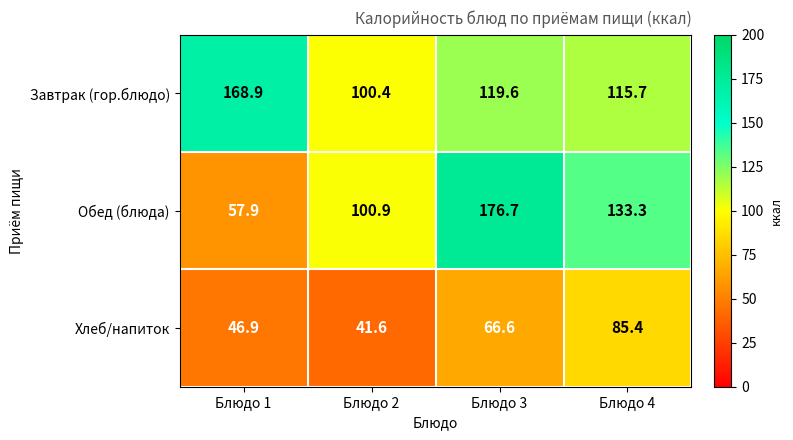

Between Блюдо 1 and Блюдо 3, which series saw the biggest shift?

Обед (блюда)